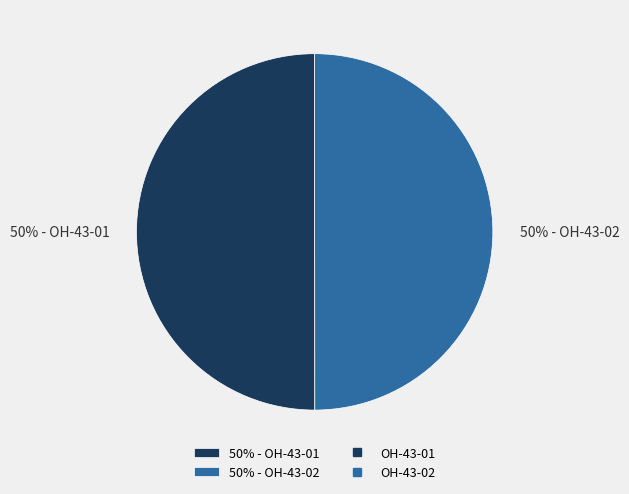

Approximately how many times larger is the value at 50% - OH-43-01 compared to 50% - OH-43-02?

1.0